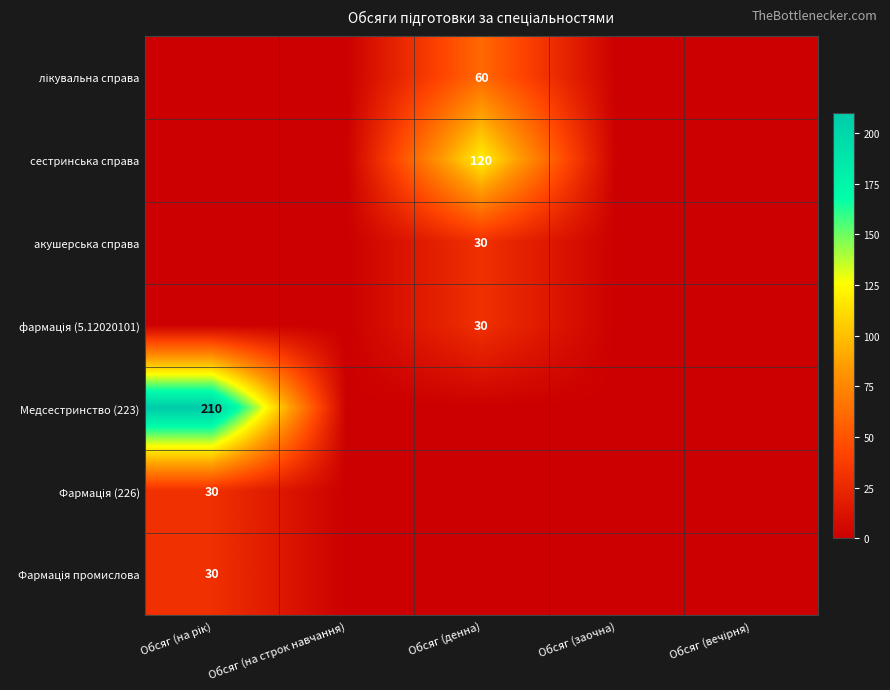

The value of сестринська справа at Обсяг (денна) is 120. True or false?

True